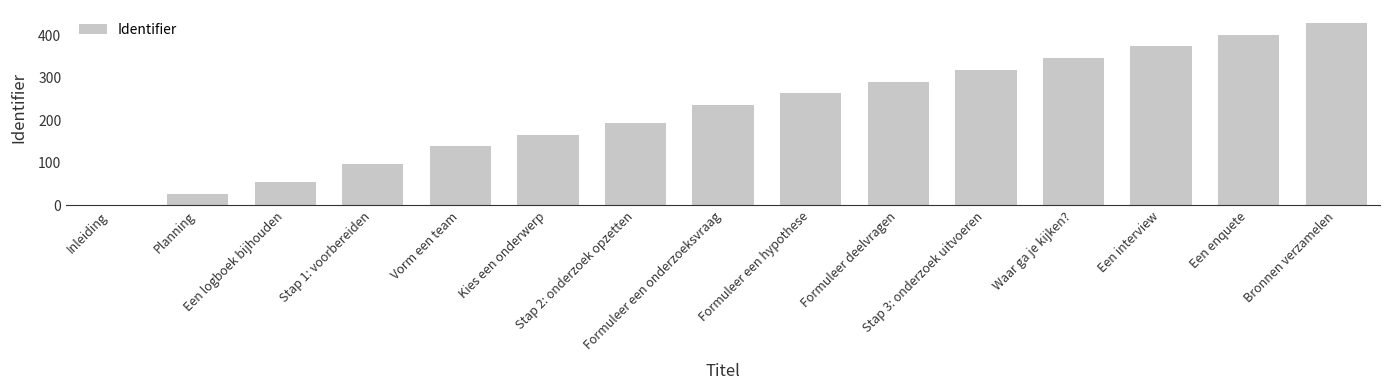

Reading left to right, transcribe all the data shown in this chart.

0.0	27.7	55.5	97.1	138.7	166.5	194.2	235.8	263.5	291.3	319.0	346.8	374.5	402.3	430.0